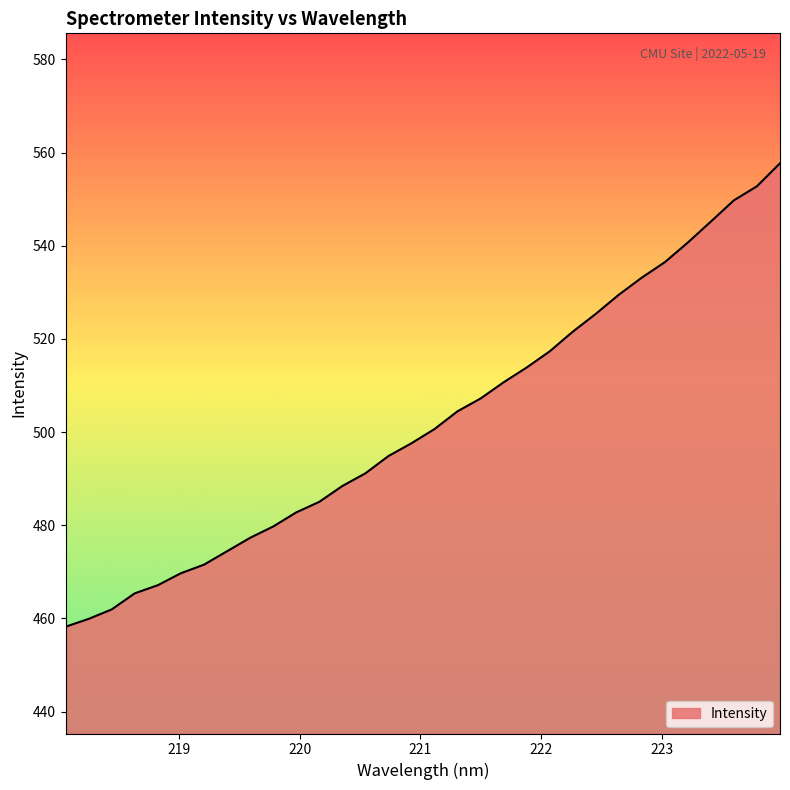

What is the maximum value shown in the chart?

557.7